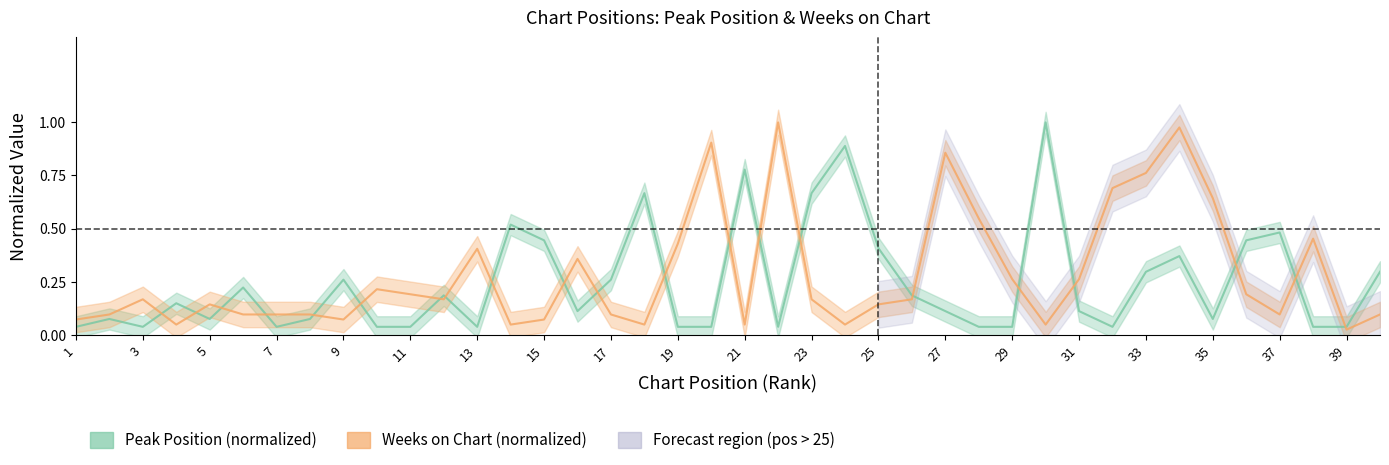

Which series has the largest total across all categories?

Weeks on Chart